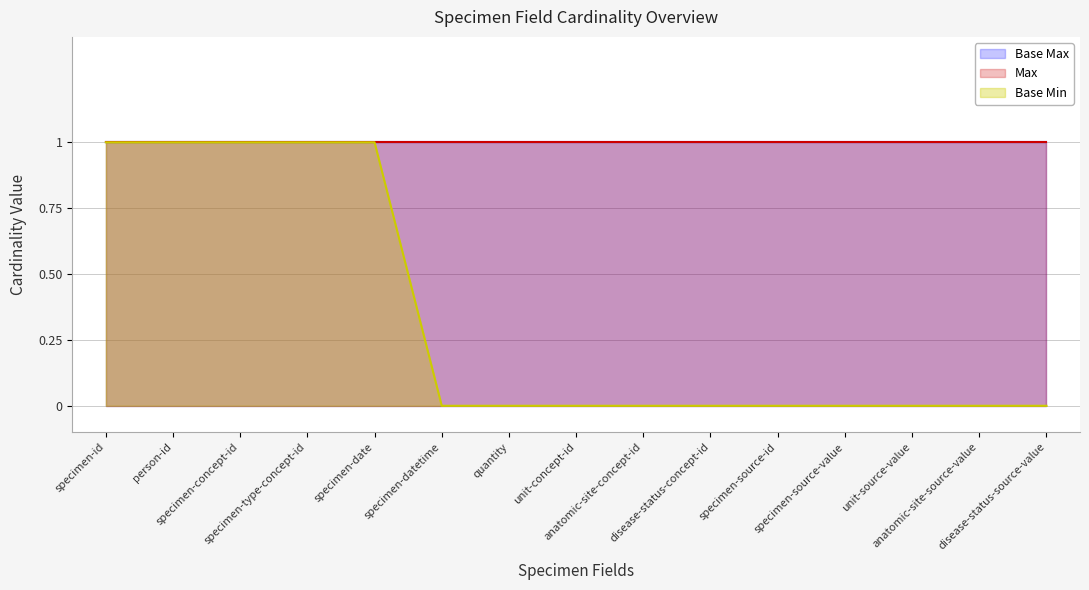

How many data points in Base Min are above 0?

5